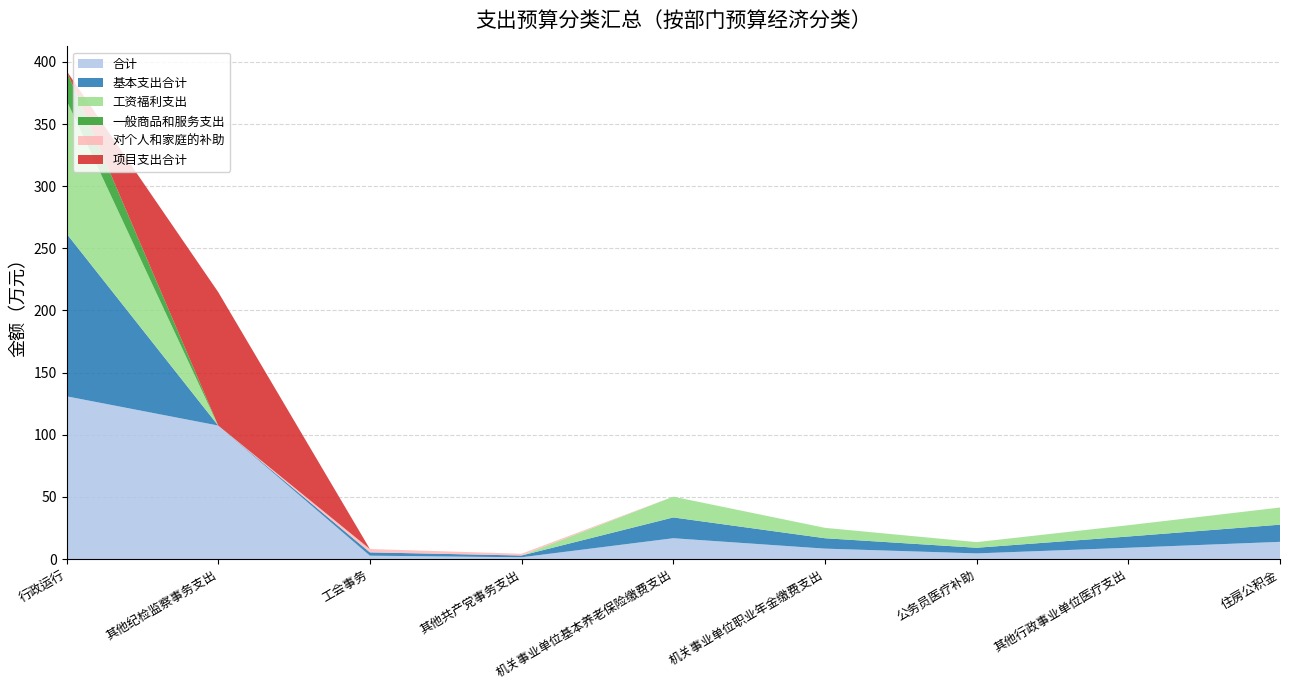

Reading left to right, transcribe all the data shown in this chart.

合计: 行政运行=130.9	其他纪检监察事务支出=107.4	工会事务=2.7	其他共产党事务支出=1.4	机关事业单位基本养老保险缴费支出=16.7	机关事业单位职业年金缴费支出=8.4	公务员医疗补助=4.5	其他行政事业单位医疗支出=9.1	住房公积金=13.8
基本支出合计: 行政运行=130.9	其他纪检监察事务支出=0.0	工会事务=2.7	其他共产党事务支出=1.4	机关事业单位基本养老保险缴费支出=16.7	机关事业单位职业年金缴费支出=8.4	公务员医疗补助=4.5	其他行政事业单位医疗支出=9.1	住房公积金=13.8
工资福利支出: 行政运行=107.2	其他纪检监察事务支出=0.0	工会事务=0.0	其他共产党事务支出=0.0	机关事业单位基本养老保险缴费支出=16.7	机关事业单位职业年金缴费支出=8.4	公务员医疗补助=4.5	其他行政事业单位医疗支出=9.1	住房公积金=13.8
一般商品和服务支出: 行政运行=23.7	其他纪检监察事务支出=0.0	工会事务=0.0	其他共产党事务支出=0.0	机关事业单位基本养老保险缴费支出=0.0	机关事业单位职业年金缴费支出=0.0	公务员医疗补助=0.0	其他行政事业单位医疗支出=0.0	住房公积金=0.0
对个人和家庭的补助: 行政运行=0.0	其他纪检监察事务支出=0.0	工会事务=2.7	其他共产党事务支出=1.4	机关事业单位基本养老保险缴费支出=0.0	机关事业单位职业年金缴费支出=0.0	公务员医疗补助=0.0	其他行政事业单位医疗支出=0.0	住房公积金=0.0
项目支出合计: 行政运行=0.0	其他纪检监察事务支出=107.4	工会事务=0.0	其他共产党事务支出=0.0	机关事业单位基本养老保险缴费支出=0.0	机关事业单位职业年金缴费支出=0.0	公务员医疗补助=0.0	其他行政事业单位医疗支出=0.0	住房公积金=0.0